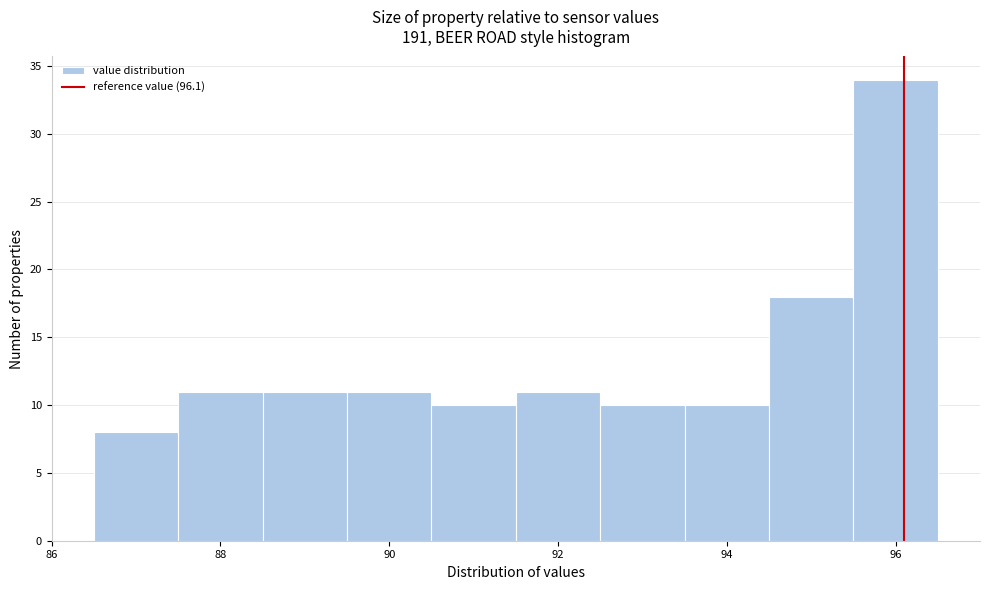

Reading left to right, list every bar in this chart as the range it spans on the x-axis followed by its height. Neither the bar edges nor the heights are printed on the chart, so give them approximately, as read against the axes.

86.5 to 87.5: 8
87.5 to 88.5: 11
88.5 to 89.5: 11
89.5 to 90.5: 11
90.5 to 91.5: 10
91.5 to 92.5: 11
92.5 to 93.5: 10
93.5 to 94.5: 10
94.5 to 95.5: 18
95.5 to 96.5: 34